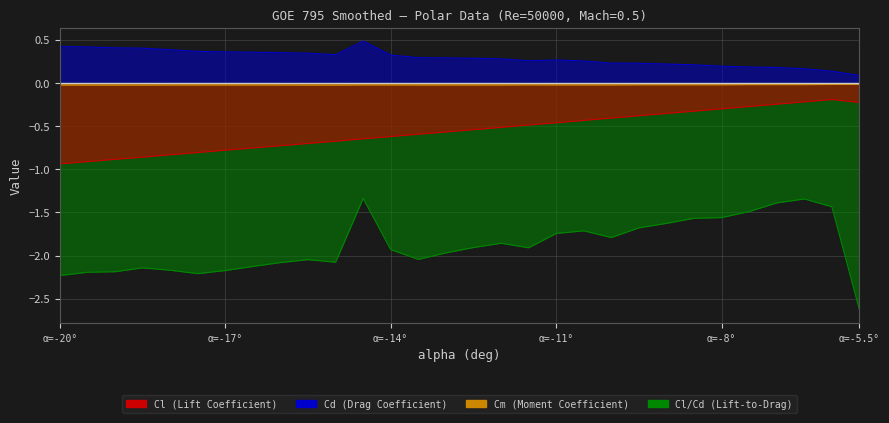

At which category is the sum across all series the highest?

-6.5